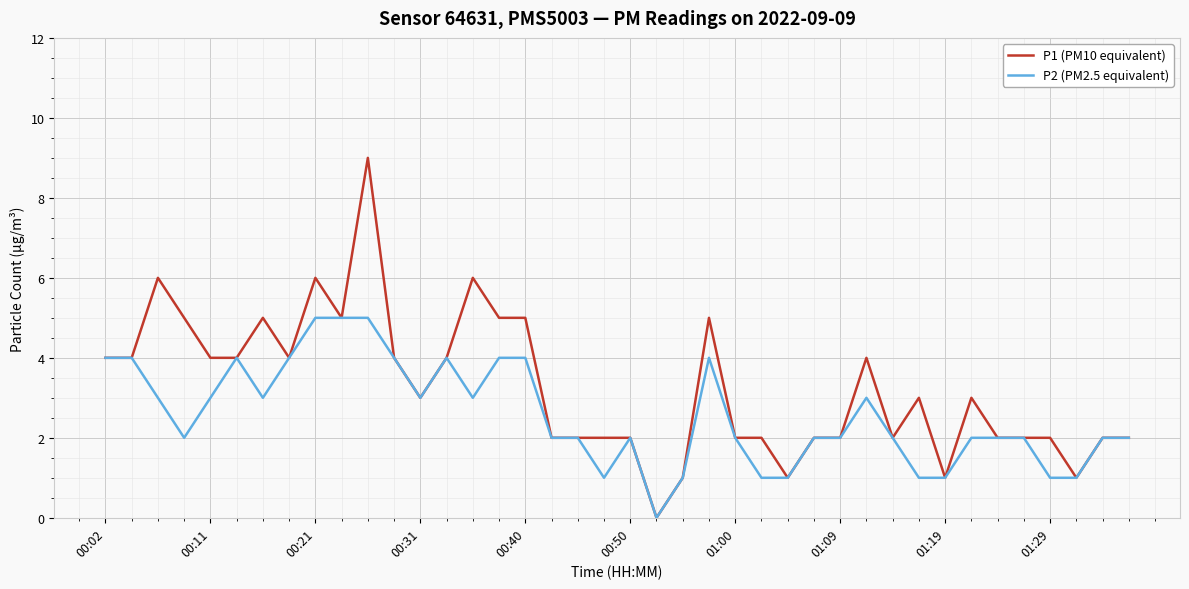

What is the average value of the P2 (PM2.5 equivalent) series?

3